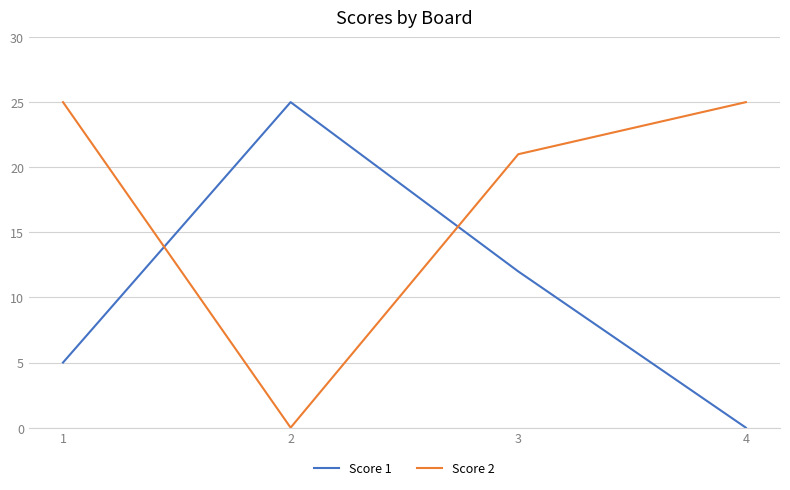

True or false: Score 2 and Score 1 intersect in this chart.

True